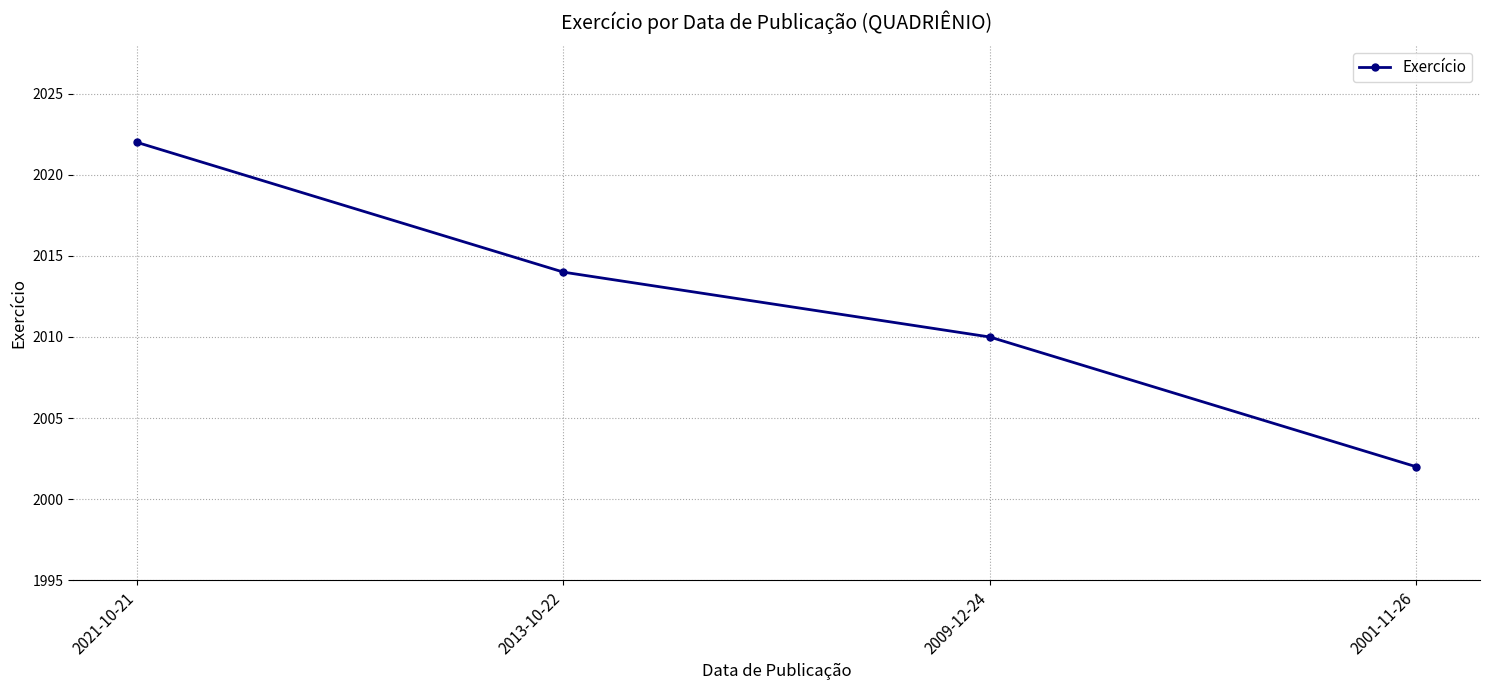

What is the greatest value displayed?

2022